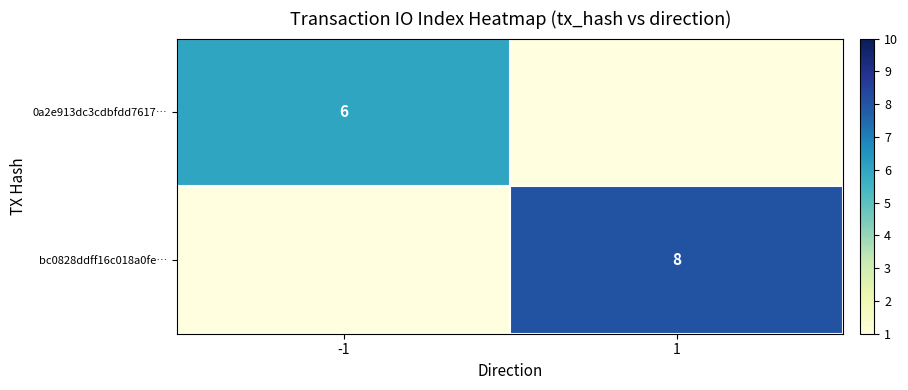

True or false: bc0828ddff16c018a0fe… has a value of 8 at 1.

True